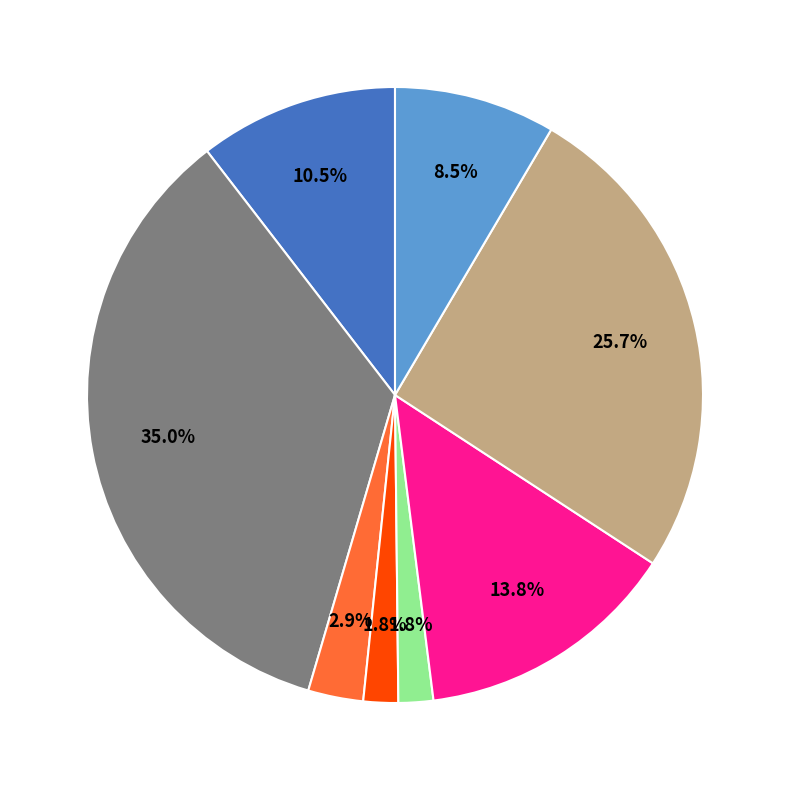

Does any single category account for the majority?

No